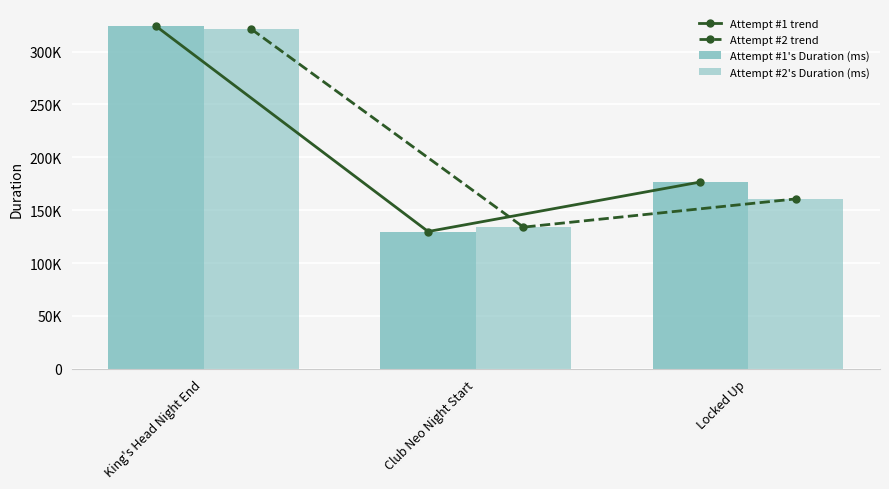

Rank the categories by Attempt #2 trend value from highest to lowest.

King's Head Night End, Locked Up, Club Neo Night Start